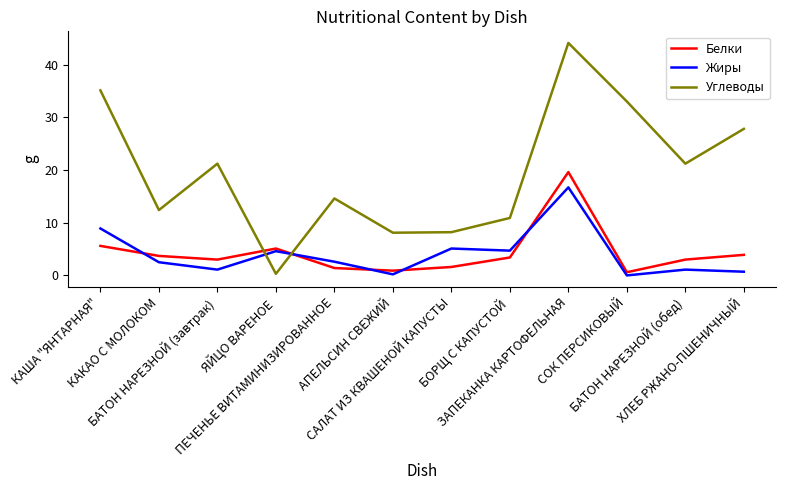

True or false: Углеводы has more than 0 interior local peaks.

True